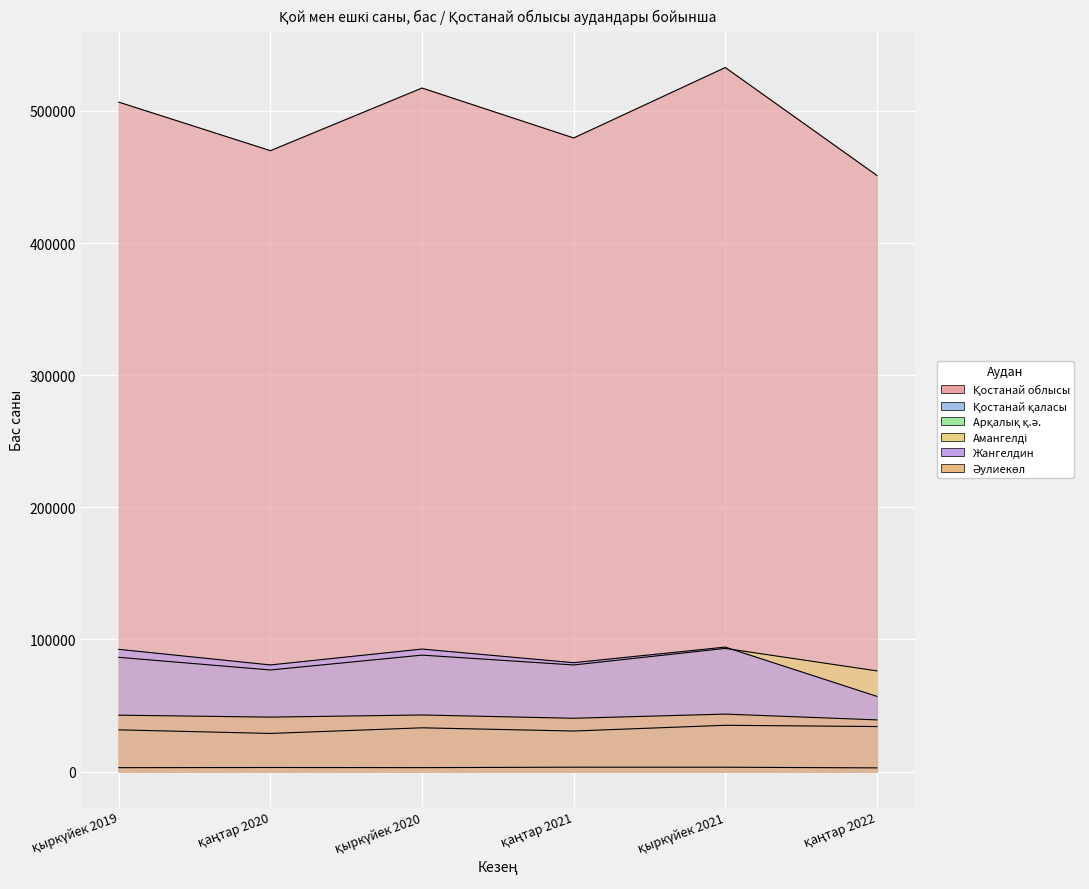

At which category does Арқалық қ.ә. reach its first local valley?

қаңтар 2020